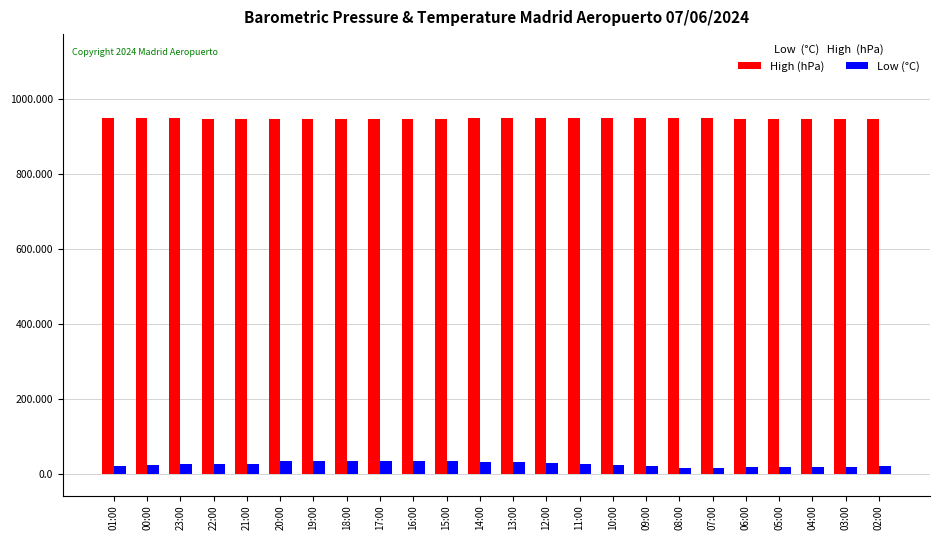

What is the value of the Low (°C) bar at the 18th from the left?

17.3